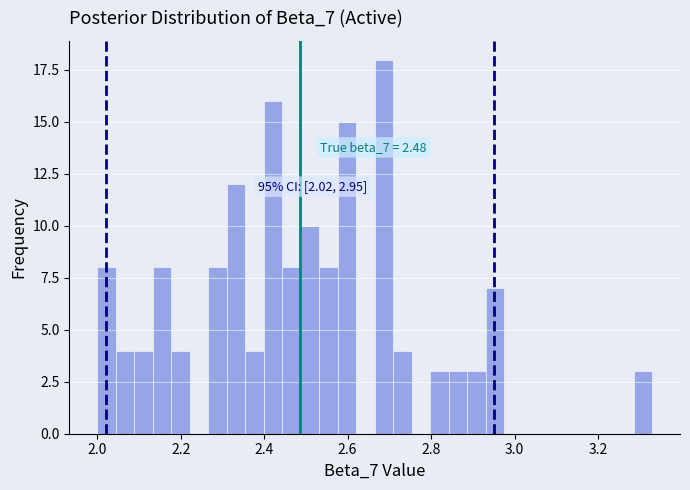

Around what value on the x-axis is the tallest bar? Give the approximate position of its centre, as read against the axis.

2.68